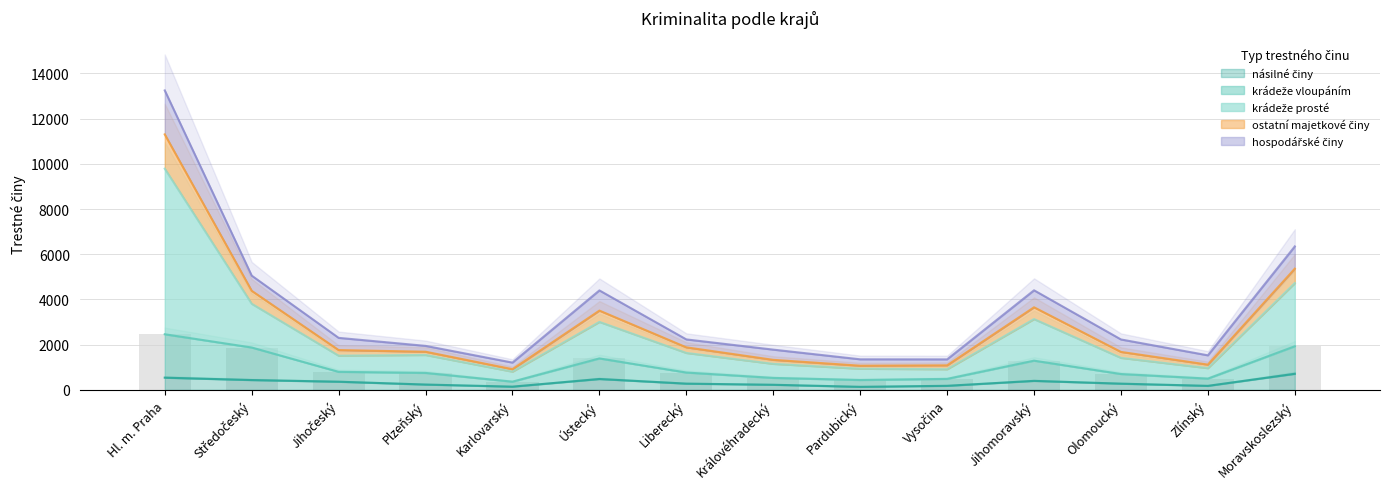

The násilné činy series shows 181 at Vysočina. True or false?

True